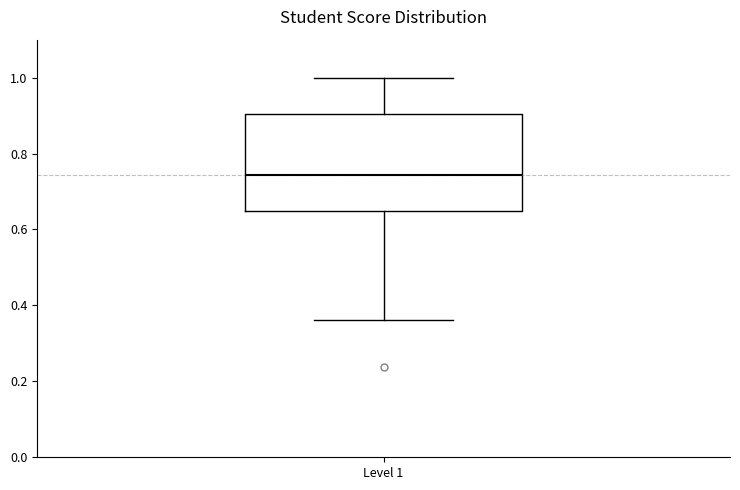

Read this box plot against the y-axis: the position of the median line, the range covered by the box, and the ends of both whiskers. The values are not printed on the chart, so give them approximately, as read against the axis.

median 0.74, box 0.66 to 0.90, whiskers 0.36 to 1.00